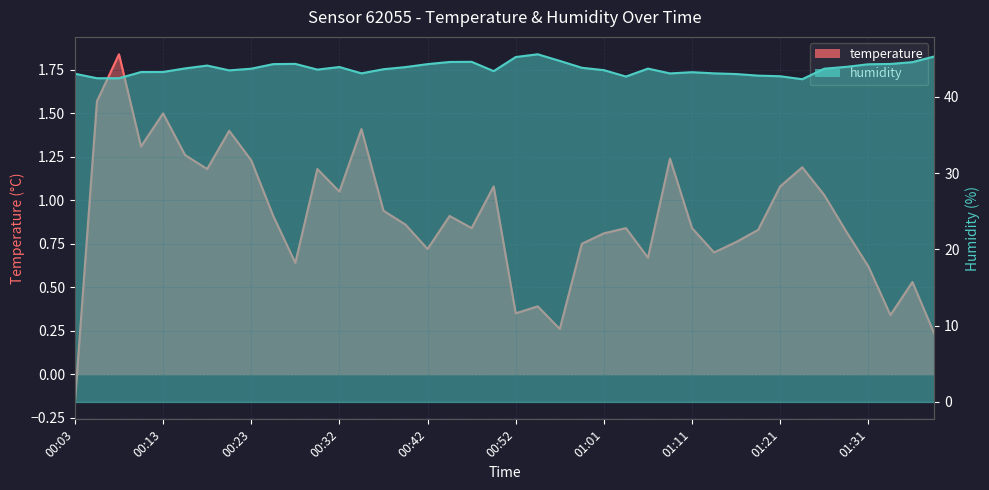

What is the value of the temperature point at the 36th from the left?

0.8